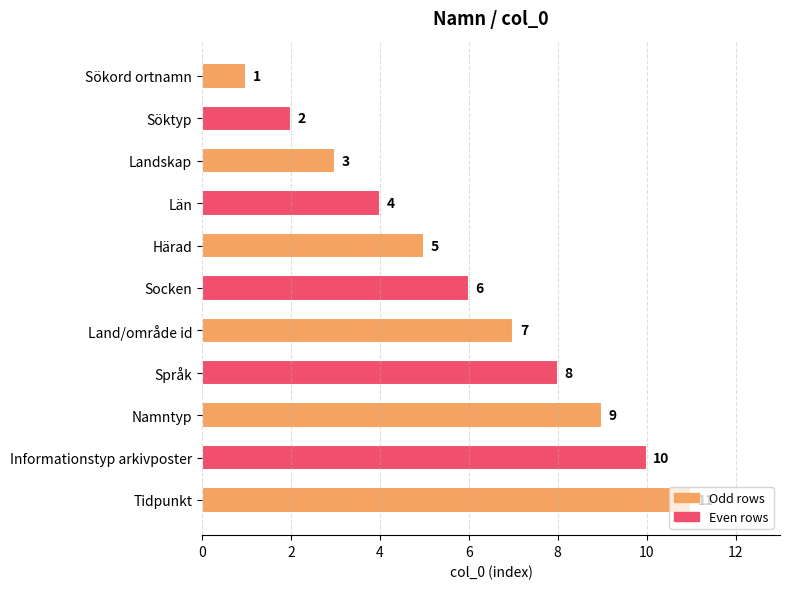

Which has a higher value, Land/område id or Socken?

Land/område id